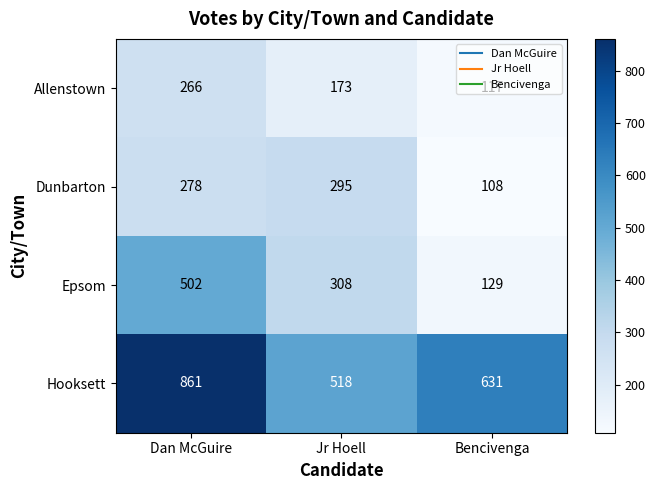

What is the minimum value shown in the chart?

108